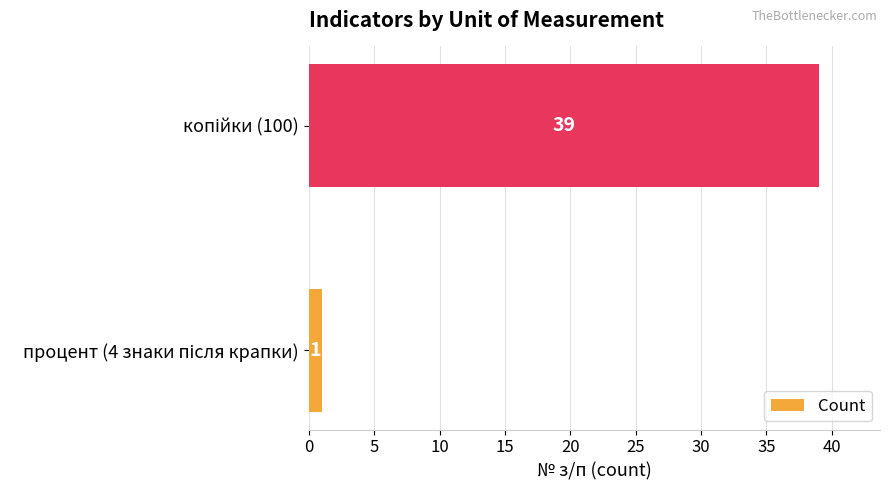

How many bars are there in total?

2